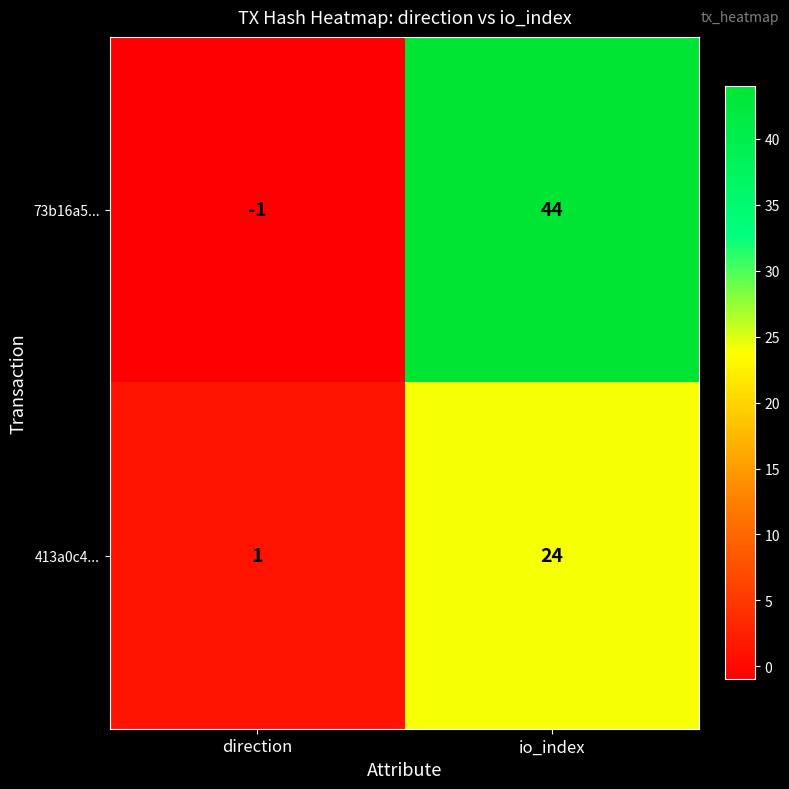

Between direction and io_index, which series saw the biggest shift?

73b16a5...